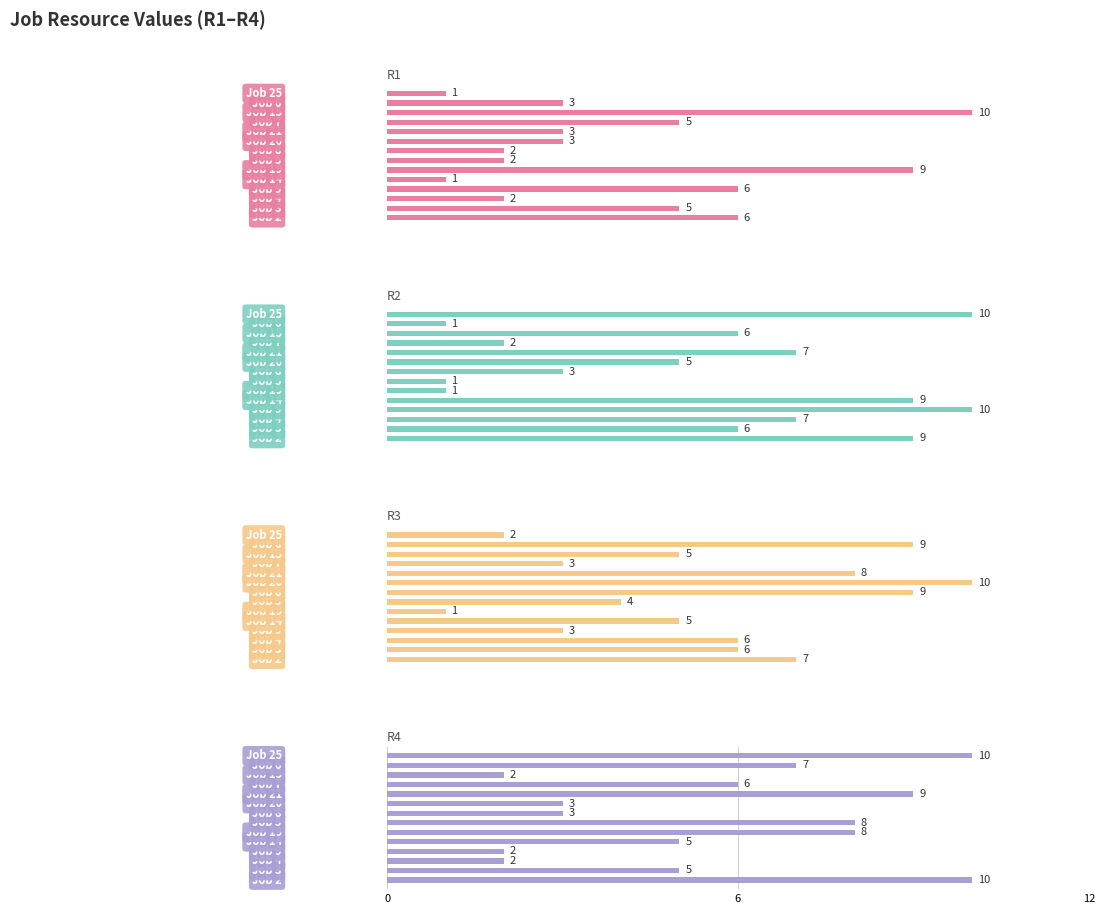

Reading left to right, transcribe all the data shown in this chart.

R1: 6	5	2	6	1	9	2	2	3	3	5	10	3	1
R2: 9	6	7	10	9	1	1	3	5	7	2	6	1	10
R3: 7	6	6	3	5	1	4	9	10	8	3	5	9	2
R4: 10	5	2	2	5	8	8	3	3	9	6	2	7	10